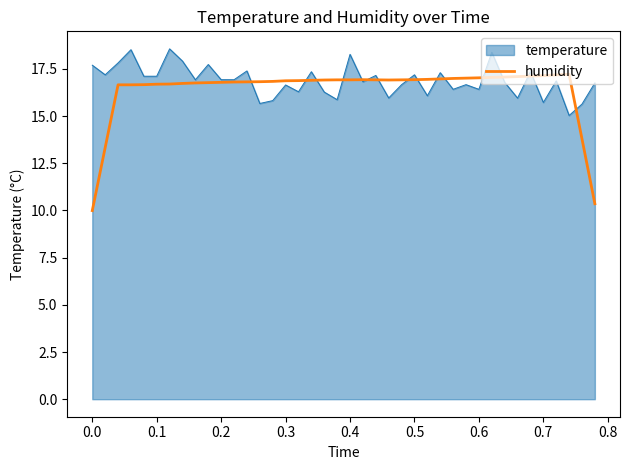

How many lines are shown in the chart?

2